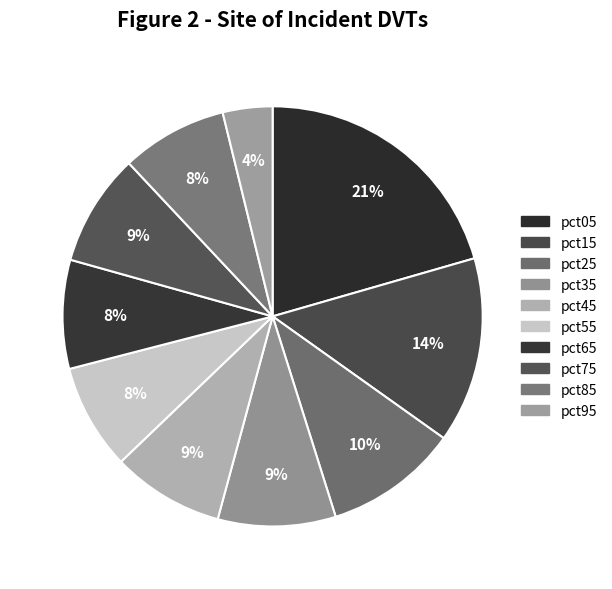

What is the total percentage of pct35 and pct75?

17.7%